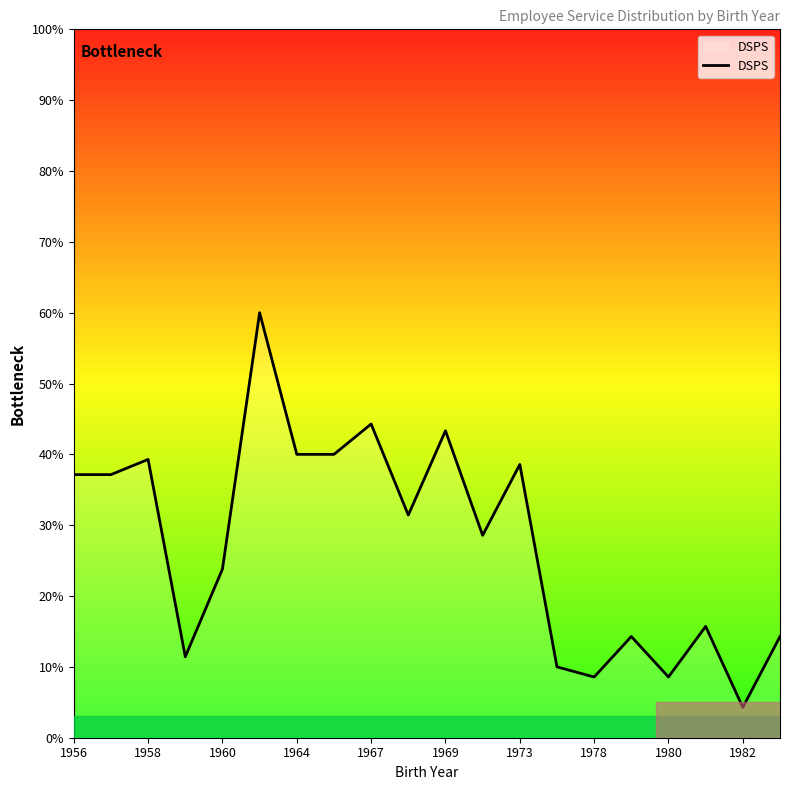

What is the difference between the maximum and minimum values?

55.7